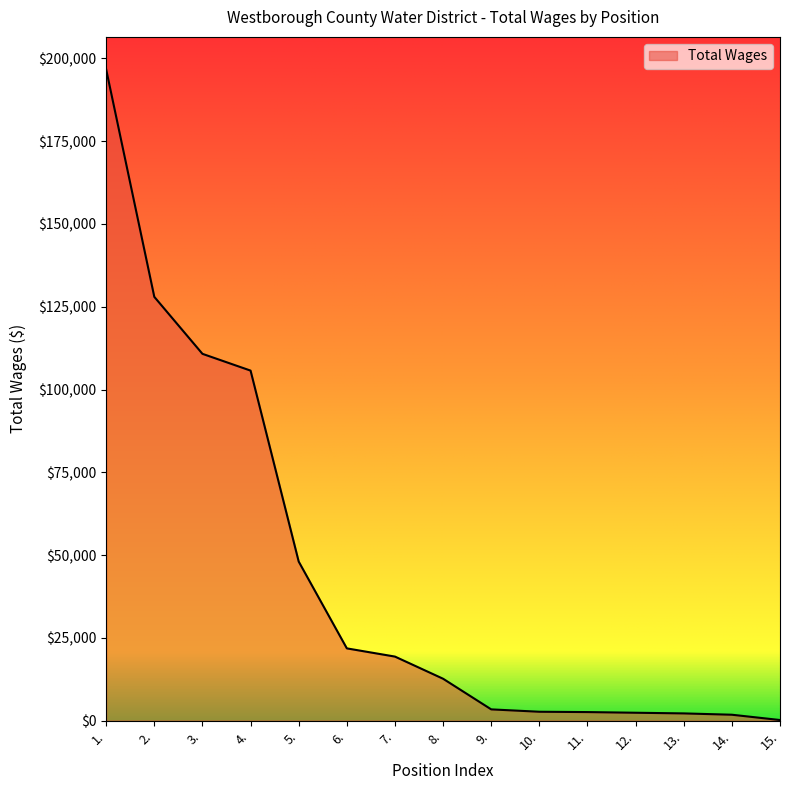

Where does the data first go above 12667?

1.